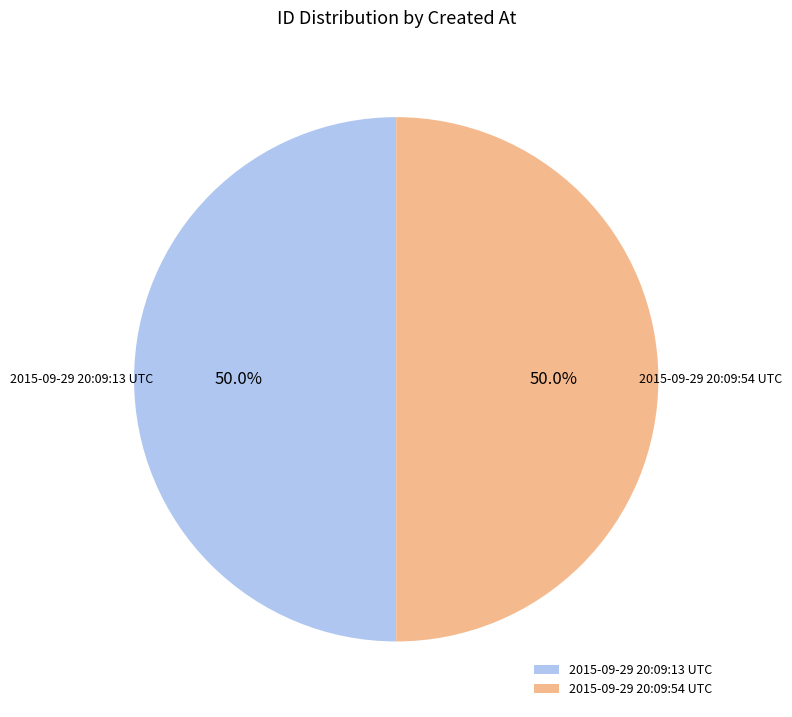

What is the total percentage of 2015-09-29 20:09:54 UTC and 2015-09-29 20:09:13 UTC?

100.0%